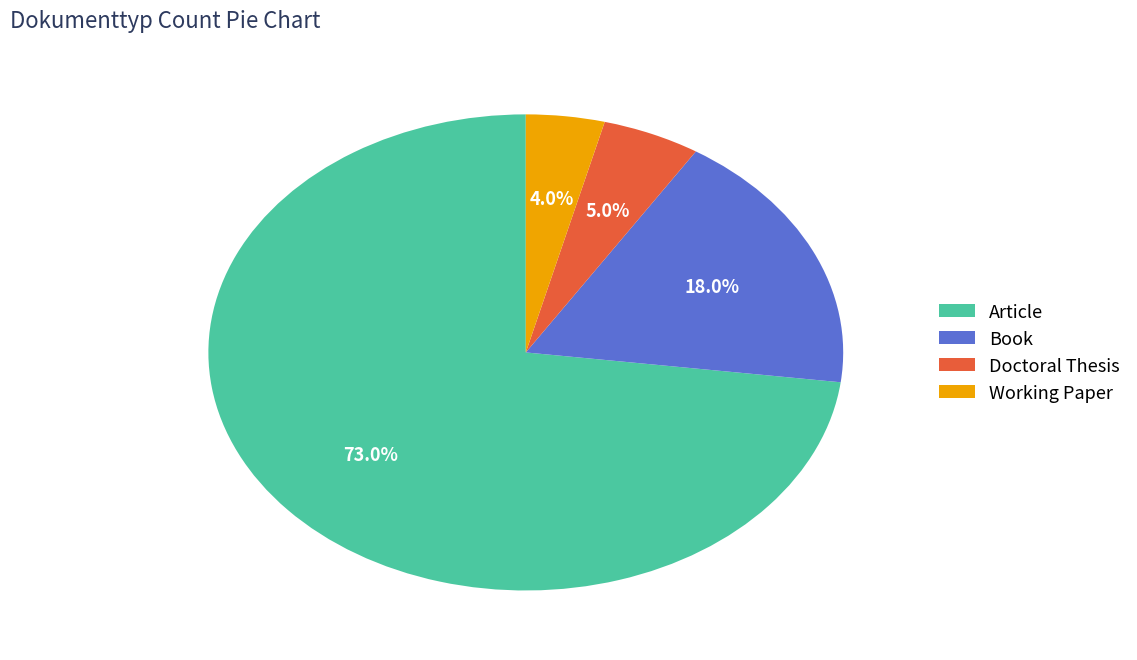

To the nearest percent, what portion does Doctoral Thesis represent?

5%